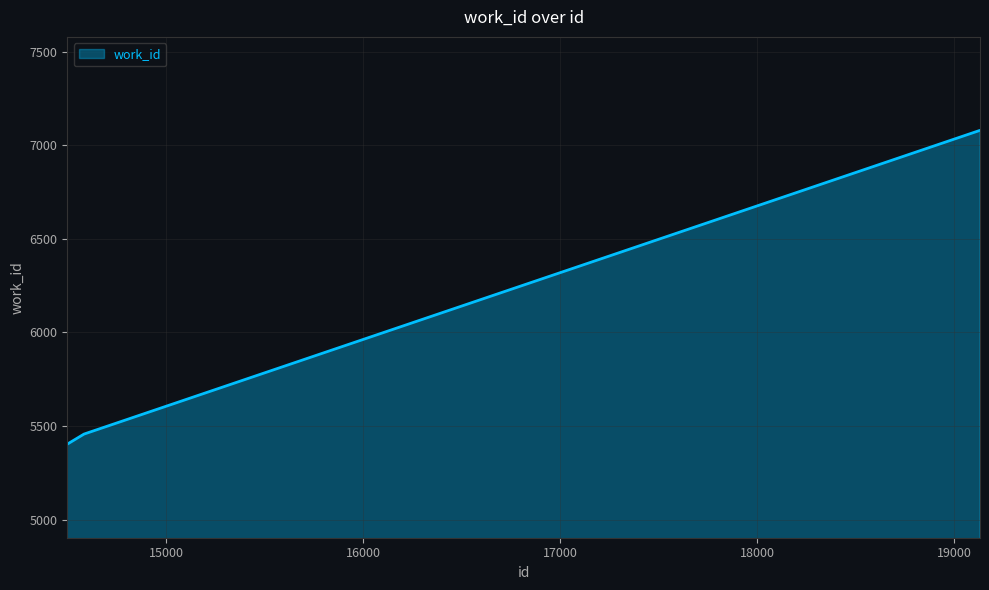

What is the smallest value displayed?

5403